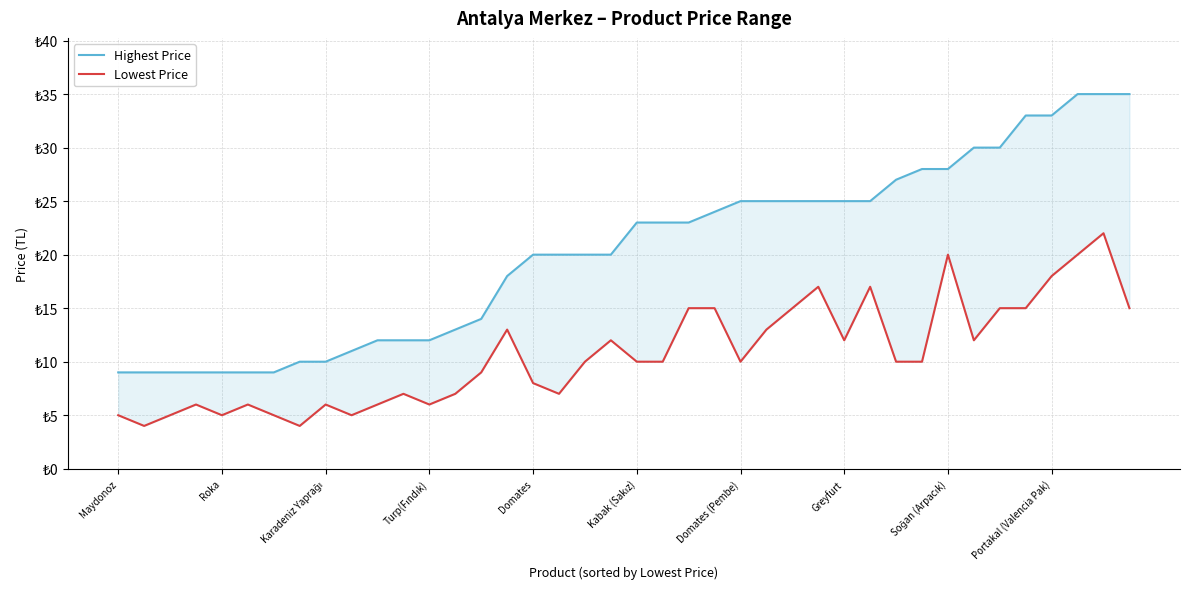

Reading left to right, list all the values displayed in this chart.

Highest Price: 9	9	9	9	9	9	9	10	10	11	12	12	12	13	14	18	20	20	20	20	23	23	23	24	25	25	25	25	25	25	27	28	28	30	30	33	33	35	35	35
Lowest Price: 5	4	5	6	5	6	5	4	6	5	6	7	6	7	9	13	8	7	10	12	10	10	15	15	10	13	15	17	12	17	10	10	20	12	15	15	18	20	22	15